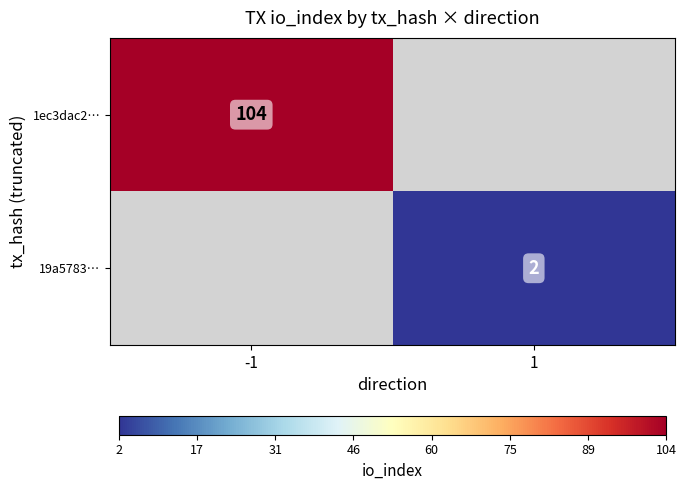

True or false: 1ec3dac2… has a value of 104 at -1.

True